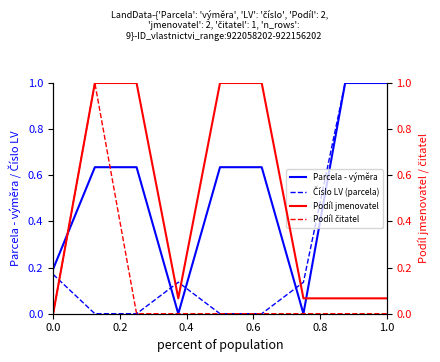

What is the greatest value displayed?

1.0